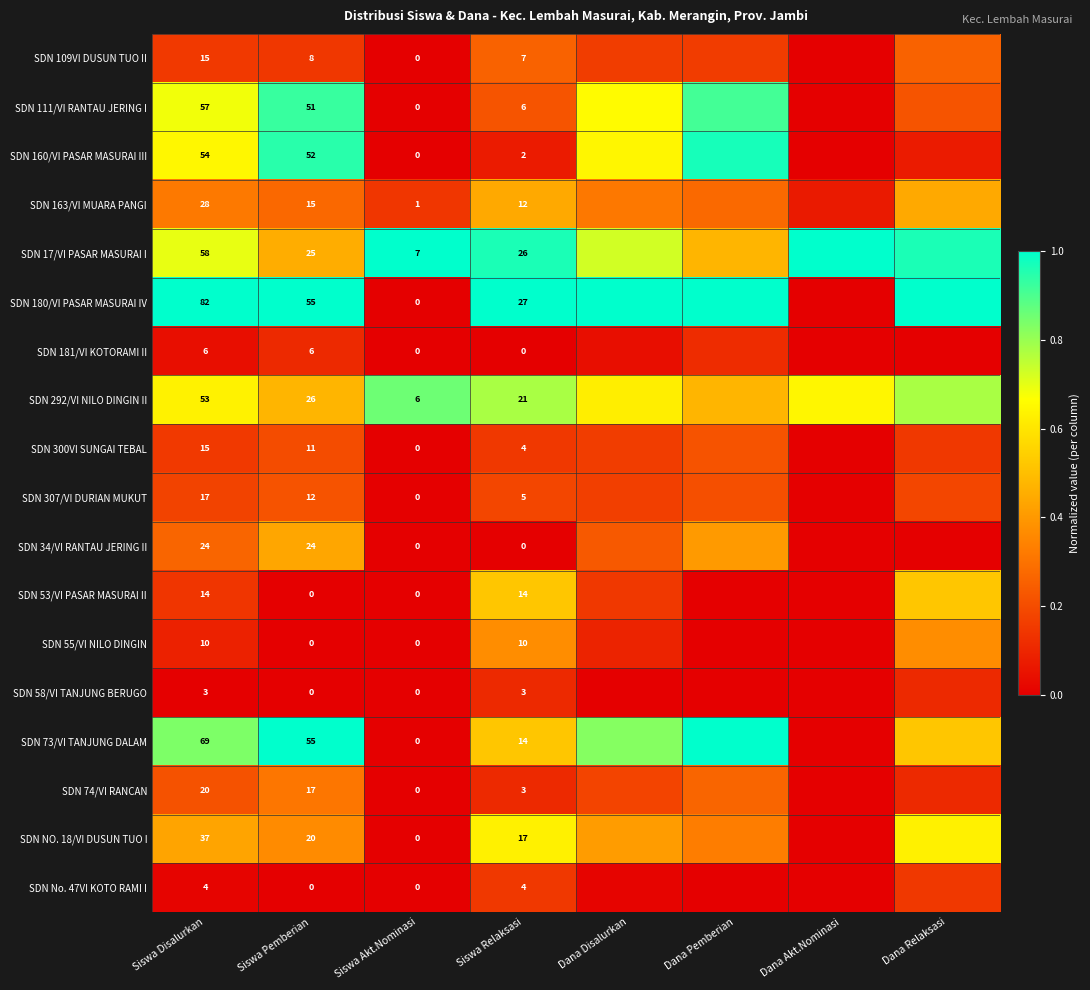

Rank the series by their maximum value, from highest to lowest.

SDN 17/VI PASAR MASURAI I, SDN 180/VI PASAR MASURAI IV, SDN 73/VI TANJUNG DALAM, SDN 160/VI PASAR MASURAI III, SDN 111/VI RANTAU JERING I, SDN 292/VI NILO DINGIN II, SDN NO. 18/VI DUSUN TUO I, SDN 53/VI PASAR MASURAI II, SDN 163/VI MUARA PANGI, SDN 34/VI RANTAU JERING II, SDN 55/VI NILO DINGIN, SDN 74/VI RANCAN, SDN 109VI DUSUN TUO II, SDN 307/VI DURIAN MUKUT, SDN 300VI SUNGAI TEBAL, SDN No. 47VI KOTO RAMI I, SDN 181/VI KOTORAMI II, SDN 58/VI TANJUNG BERUGO